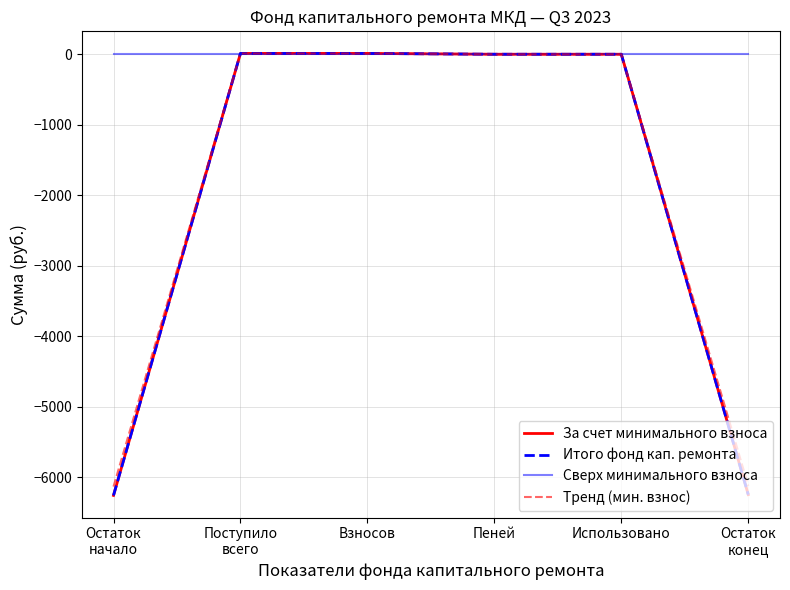

What is the total value across all series at Остаток
начало?

-18652.0